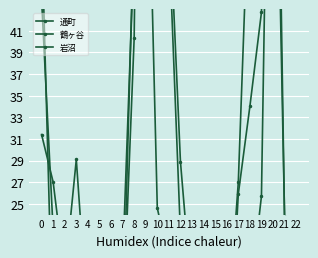

True or false: 鶴ヶ谷 has a value of 9.0 at 22.

True